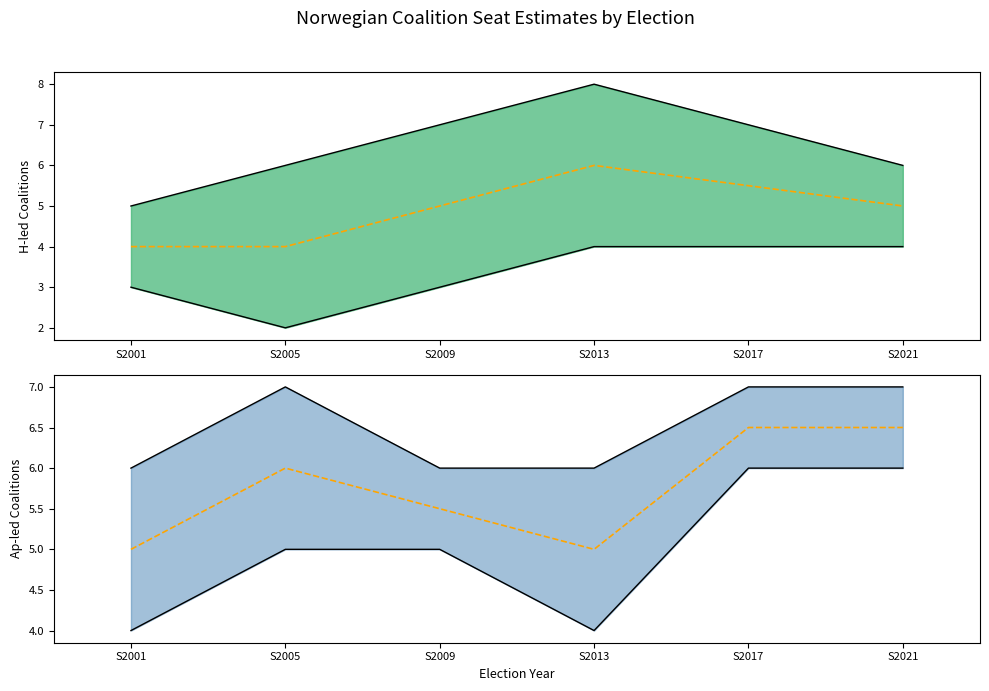

At how many categories does at least one series exceed 2?

6